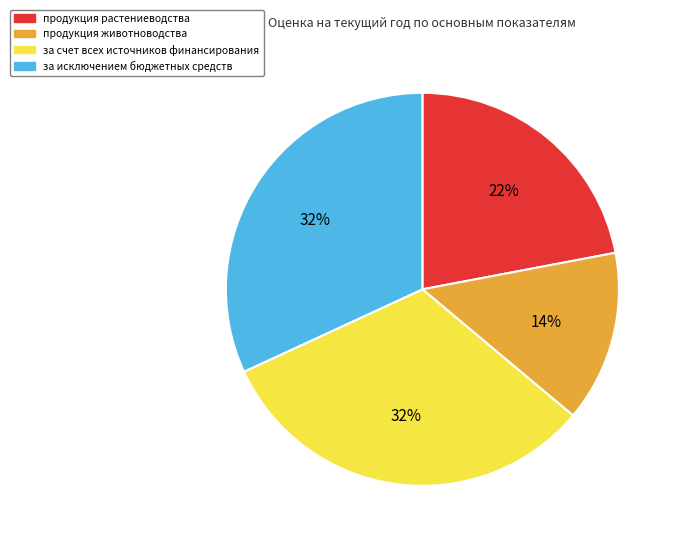

Does за счет всех источников финансирования account for over 50% of the chart?

No